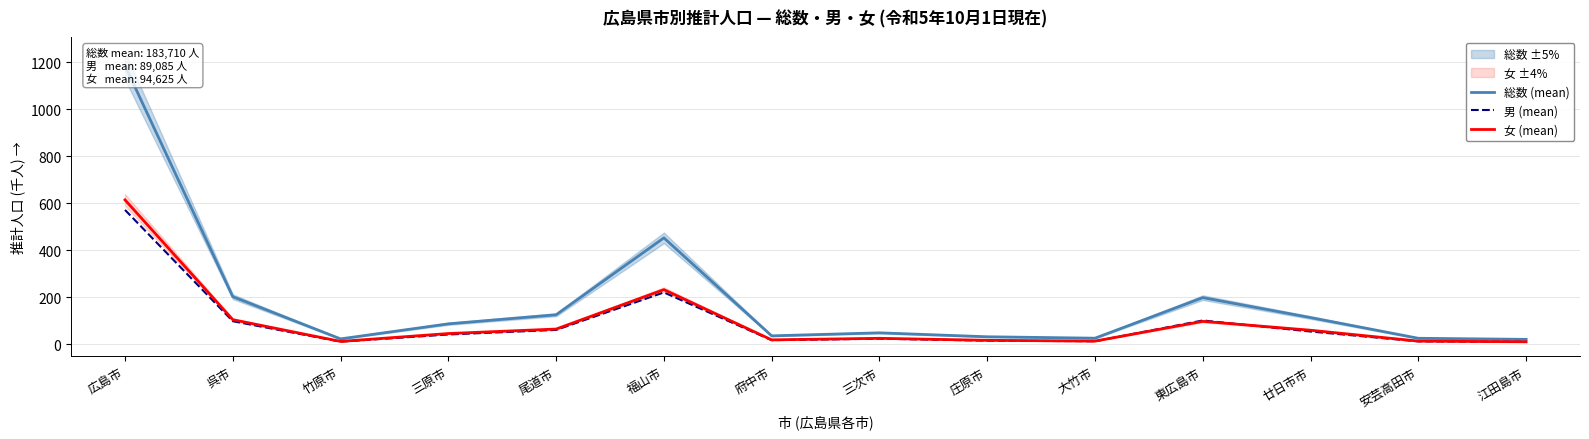

At which category does 総数 (mean) reach its first local valley?

竹原市